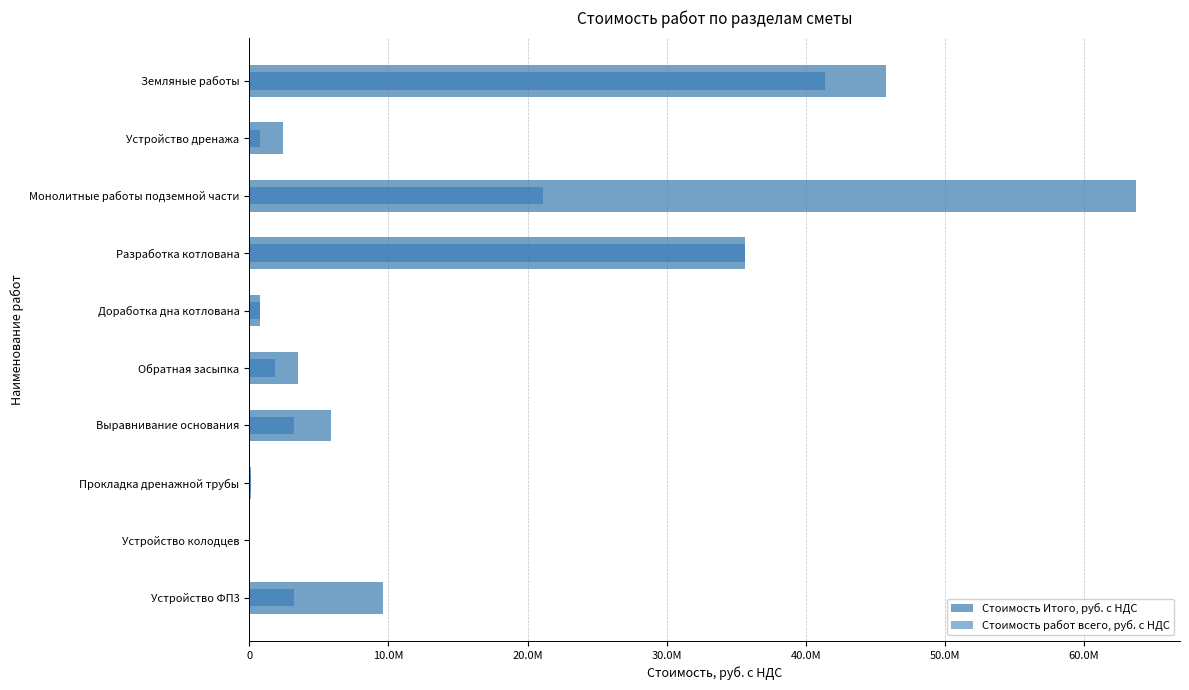

Which series changed the most between Земляные работы and Доработка дна котлована?

Стоимость Итого, руб. с НДС